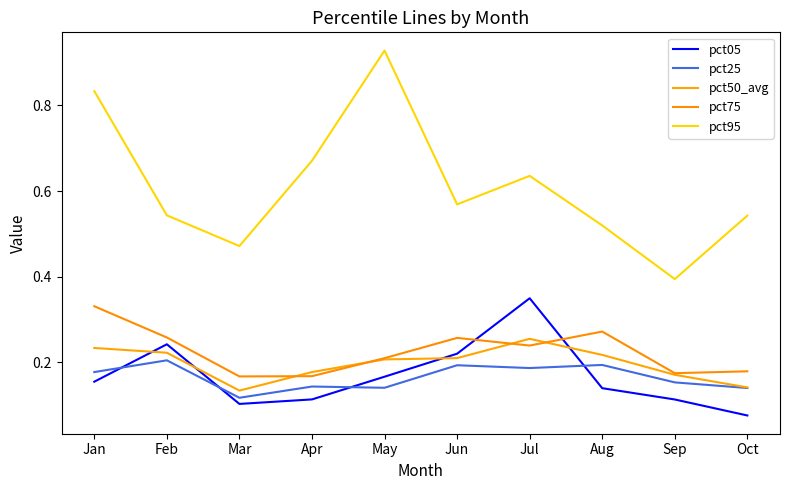

How many lines are shown in the chart?

5